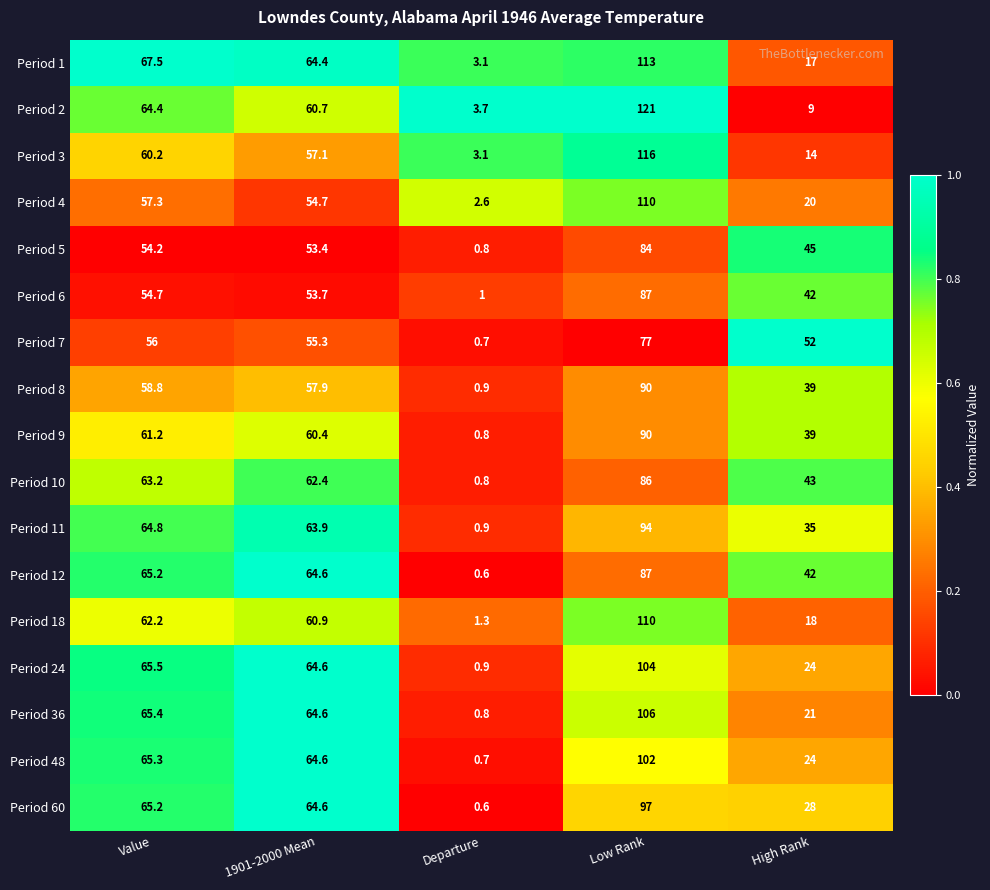

True or false: Period 6 has a value of 42.0 at High Rank.

True